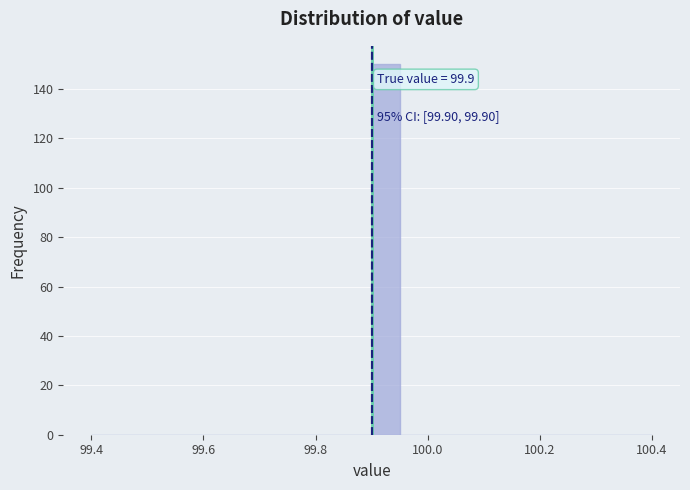

Around what value on the x-axis is the tallest bar? Give the approximate position of its centre, as read against the axis.

99.92